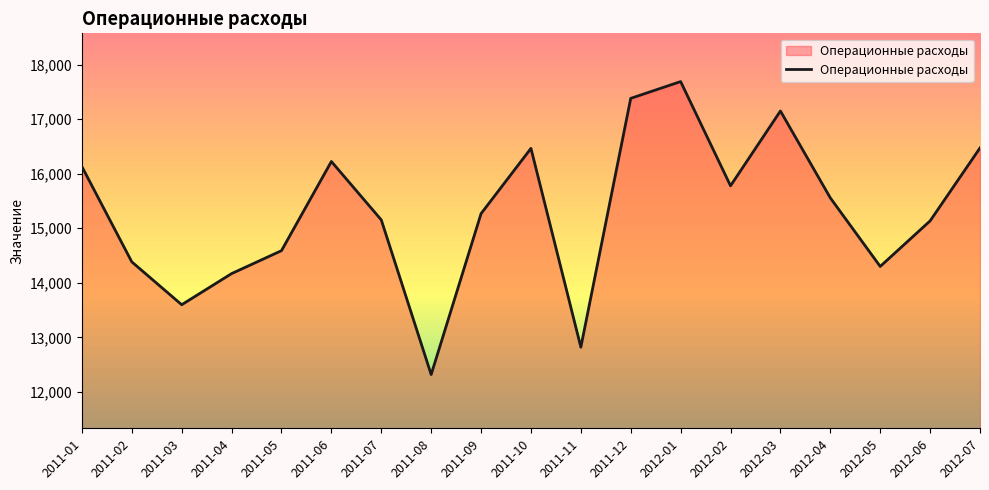

At which category does the chart reach its peak across all series?

2012-01